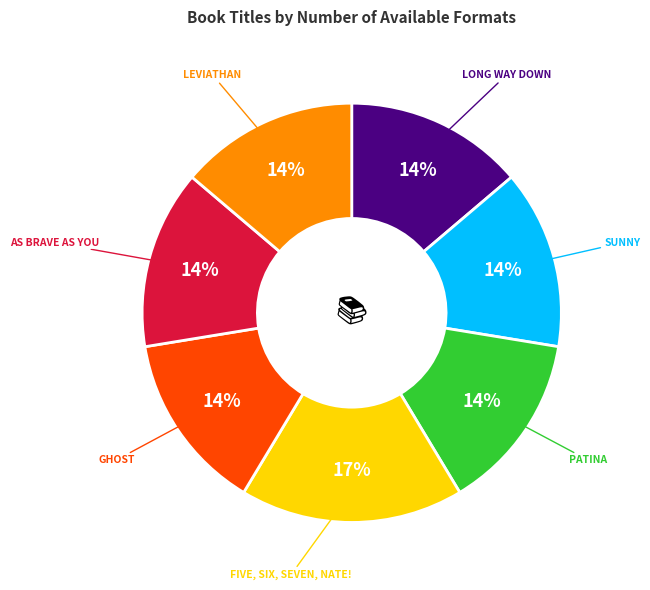

Is there any slice that represents more than half of the pie?

No